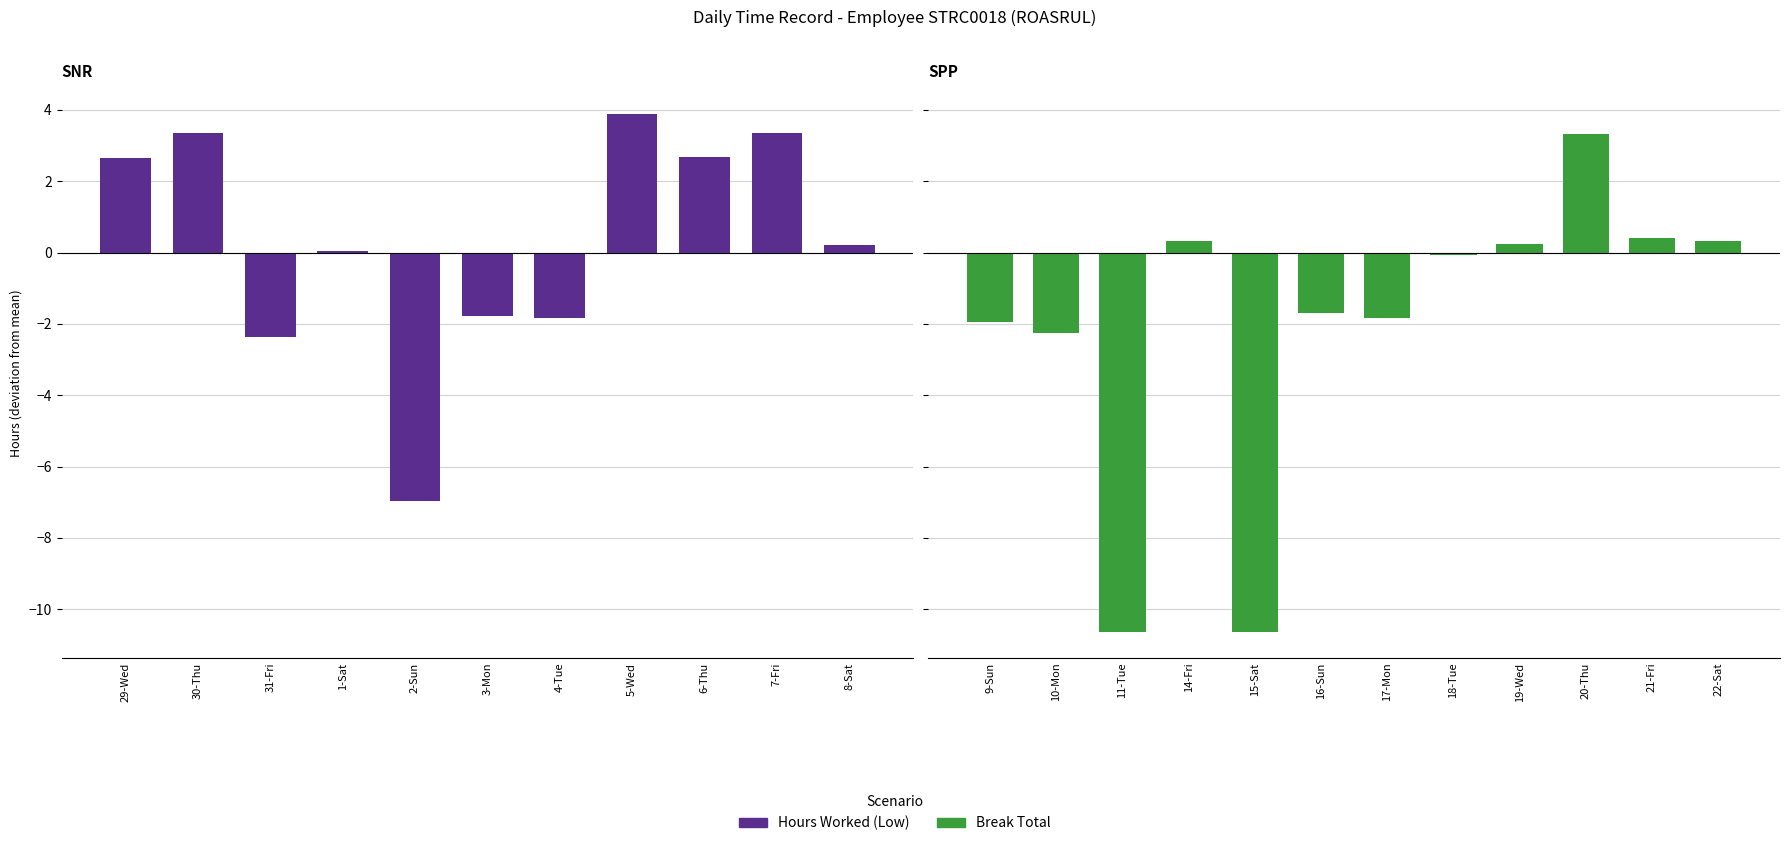

How many categories are shown in the chart?

12